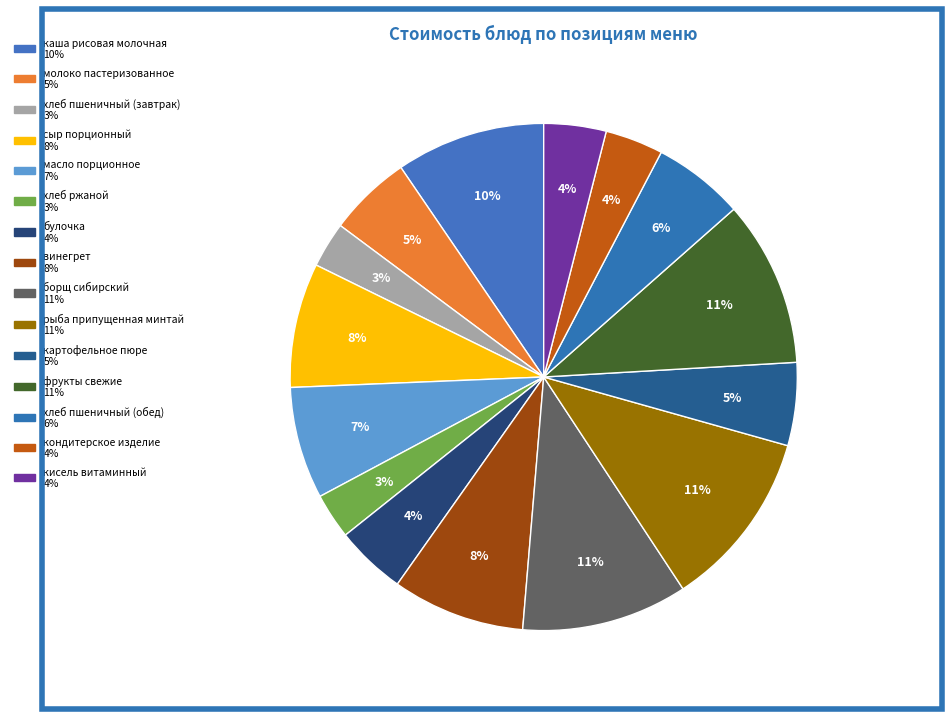

To the nearest percent, what is the difference between the largest and smallest slice percentages?

8%